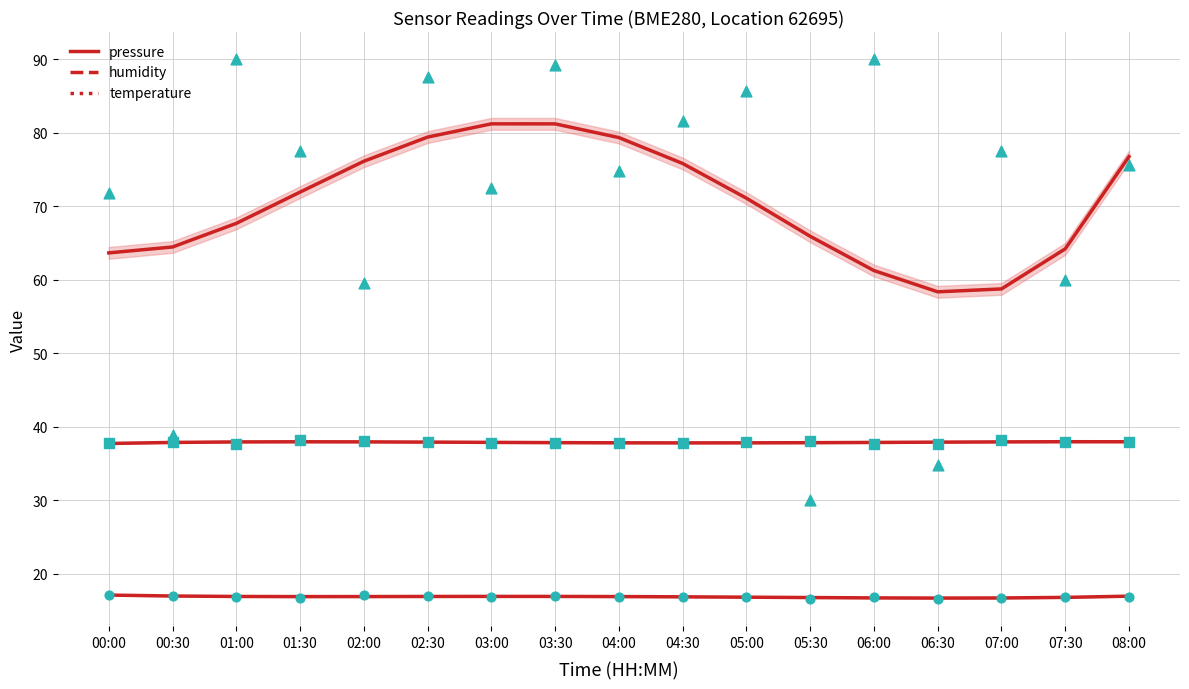

What are all the series names shown in the legend?

pressure, humidity, temperature